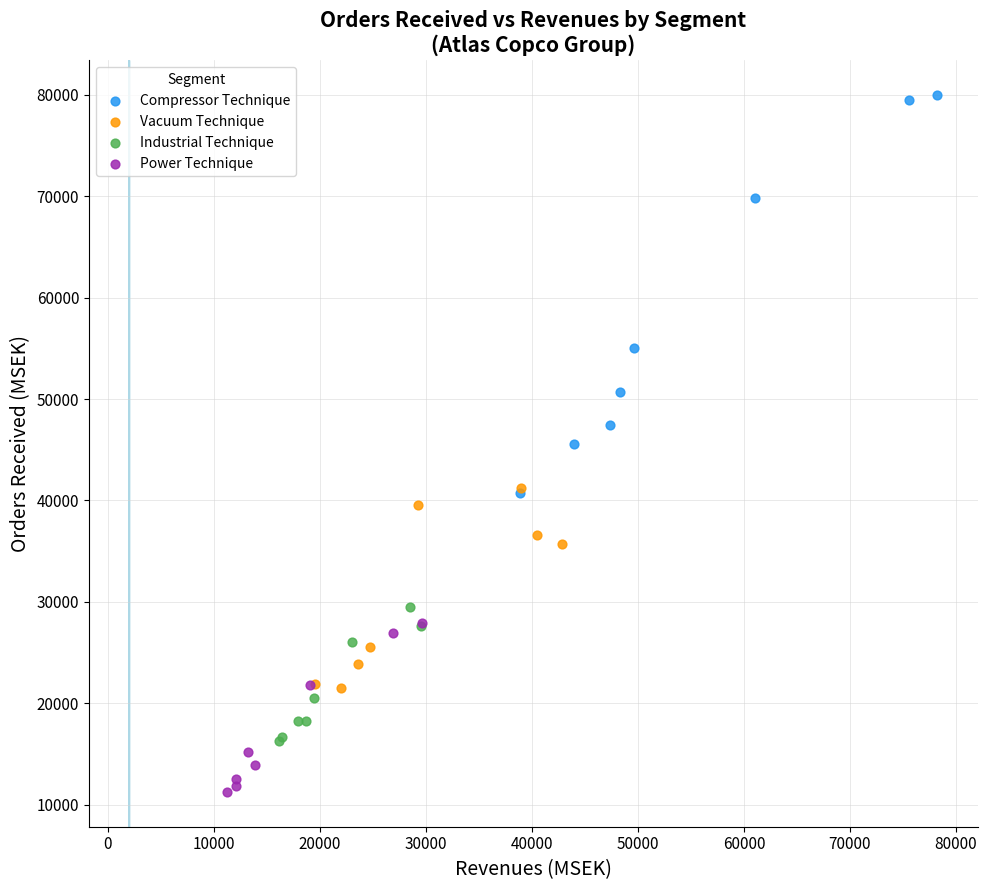

Which series has the largest Y range (max minus min)?

Compressor Technique